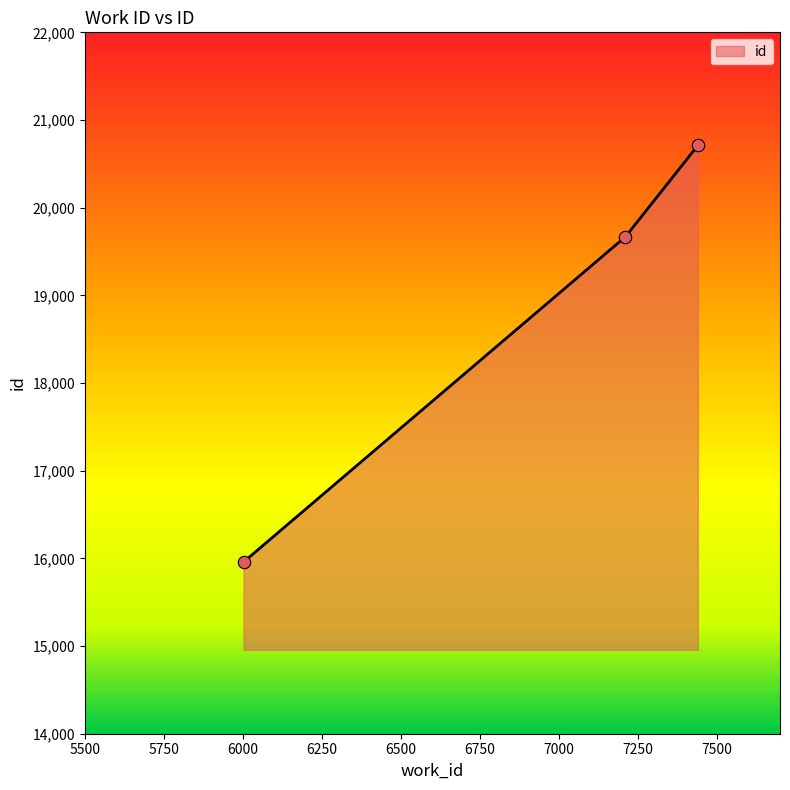

What is the greatest value displayed?

20710